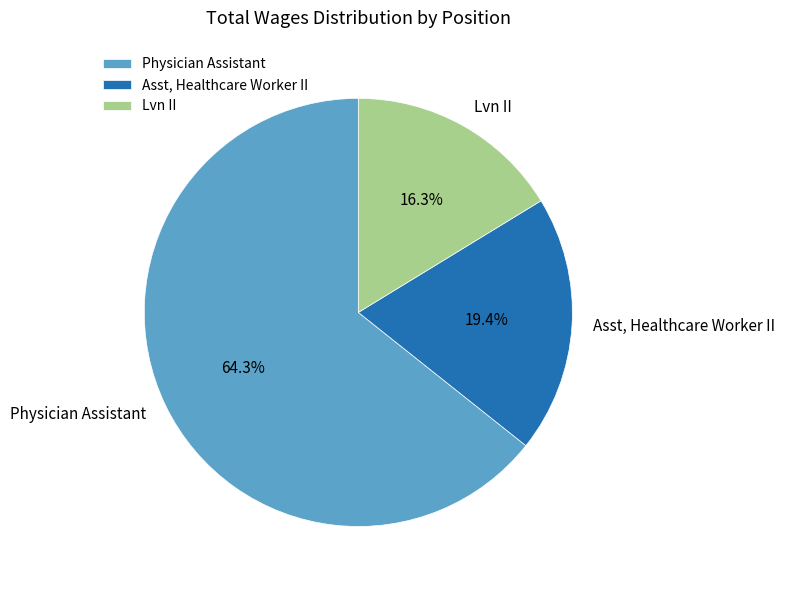

How many slices are in this pie chart?

3